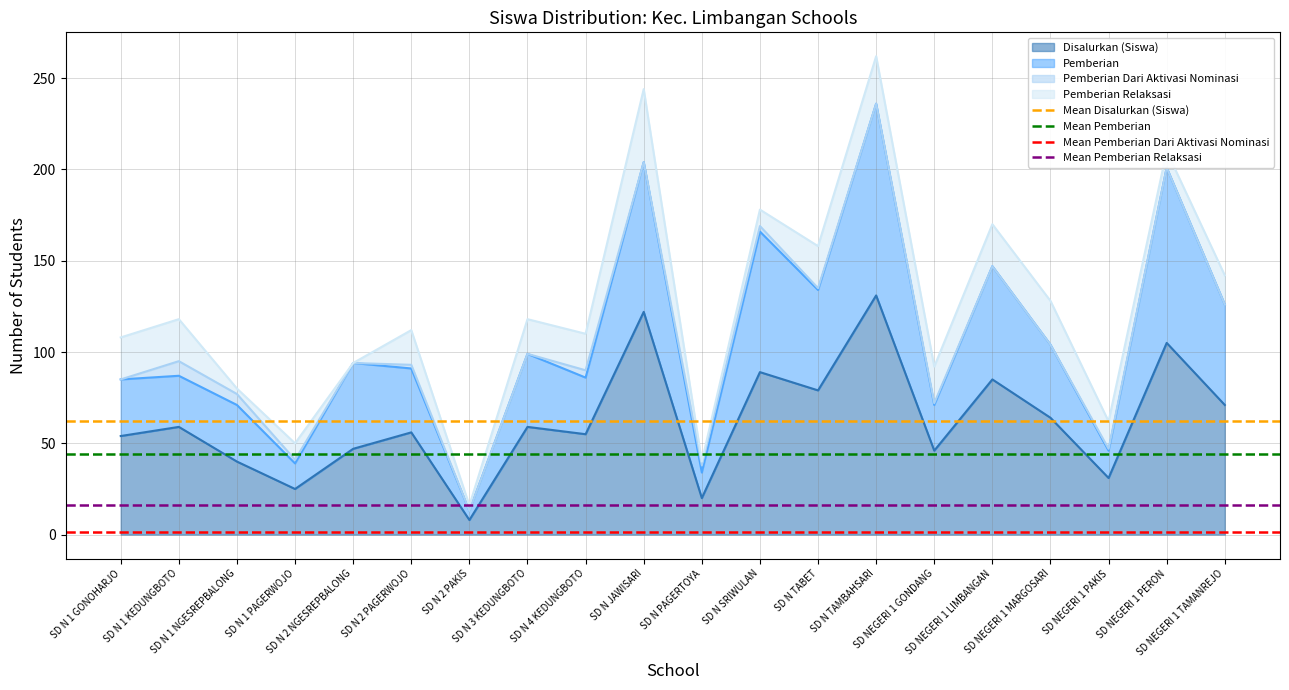

What is the sum of all Mean Disalurkan (Siswa) values?

124.6